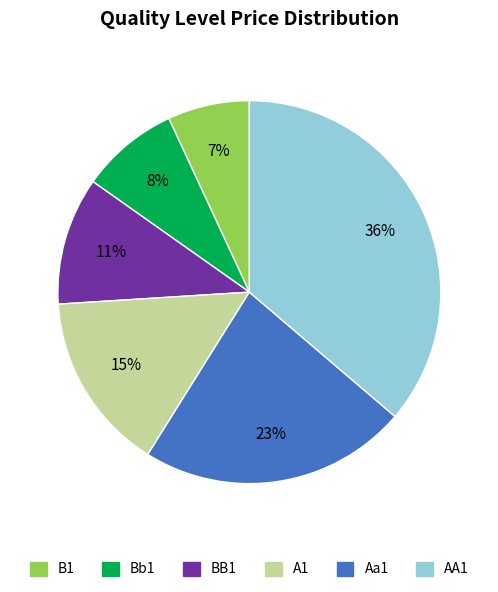

Which has a higher value, Bb1 or A1?

A1